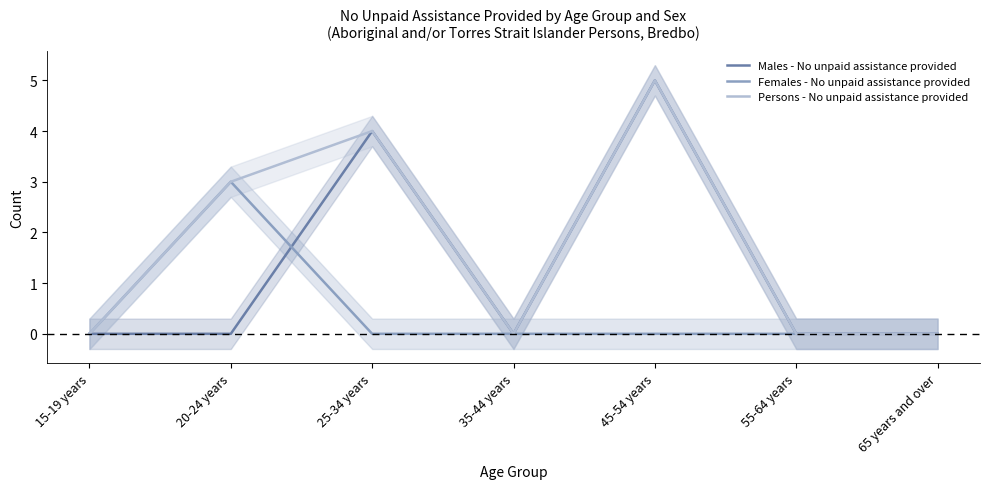

Which series has the widest spread of values?

Males - No unpaid assistance provided